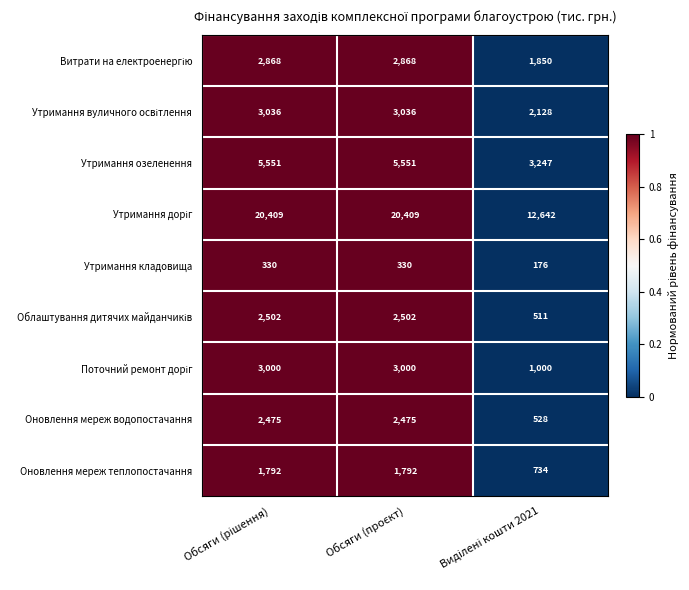

Count the Утримання озеленення values in the range 0 to 1.

3